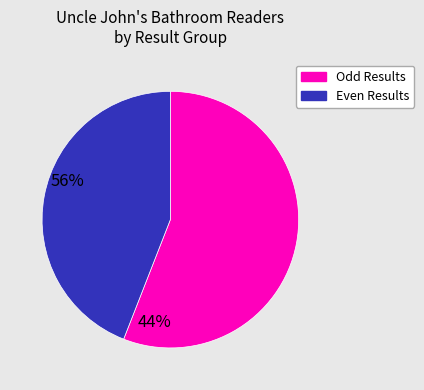

Does any single category account for the majority?

Yes